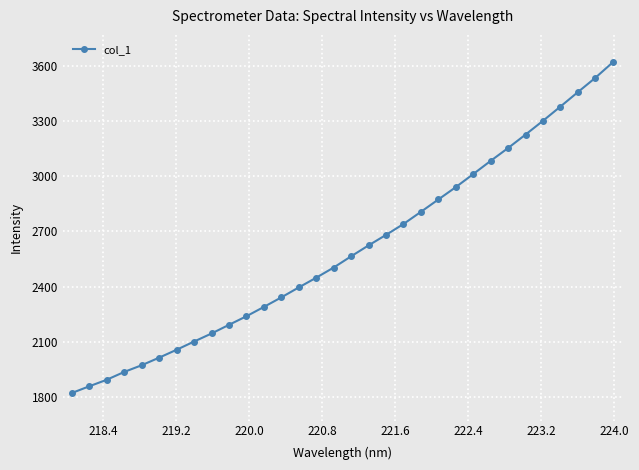

What is the value of the 16th point from the left?

2503.5